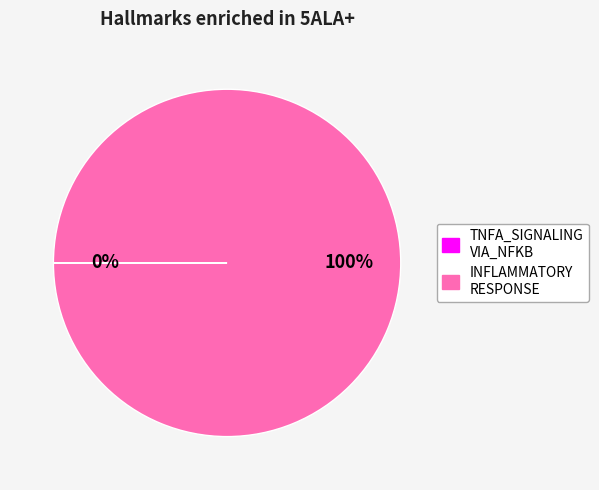

To the nearest percent, what is the difference between the largest and smallest slice percentages?

100%